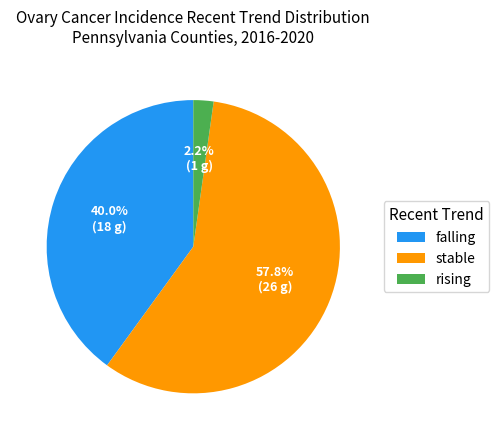

How many segments does this pie chart have?

3